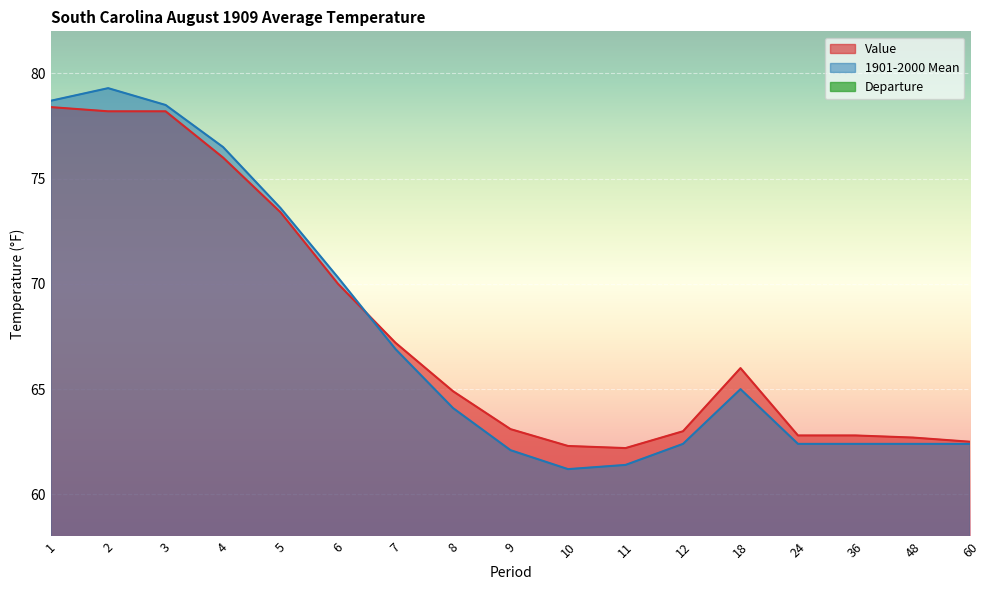

What is the difference between the Value values at 4 and 36?

13.2